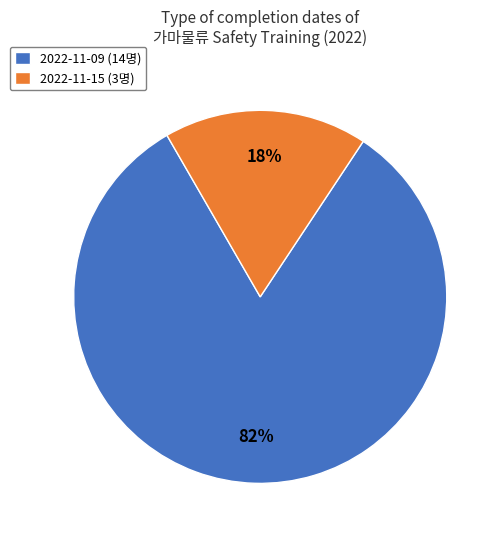

To the nearest percent, what percentage of the pie is 2022-11-09?

82%